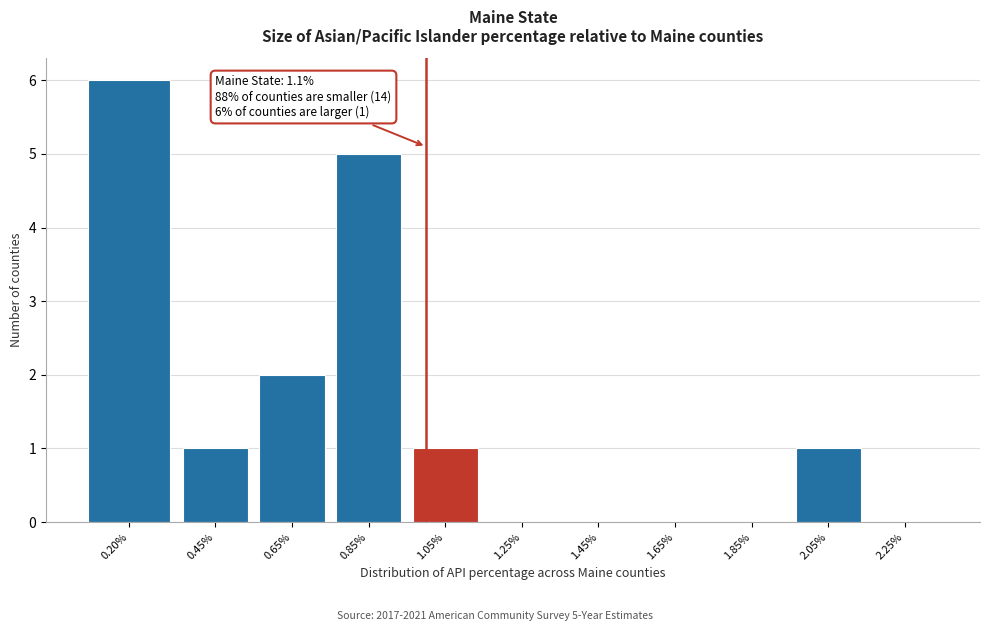

Reading left to right, transcribe all the data shown in this chart.

0.20%=6	0.45%=1	0.65%=2	0.85%=5	1.05%=1	1.25%=0	1.45%=0	1.65%=0	1.85%=0	2.05%=1	2.25%=0